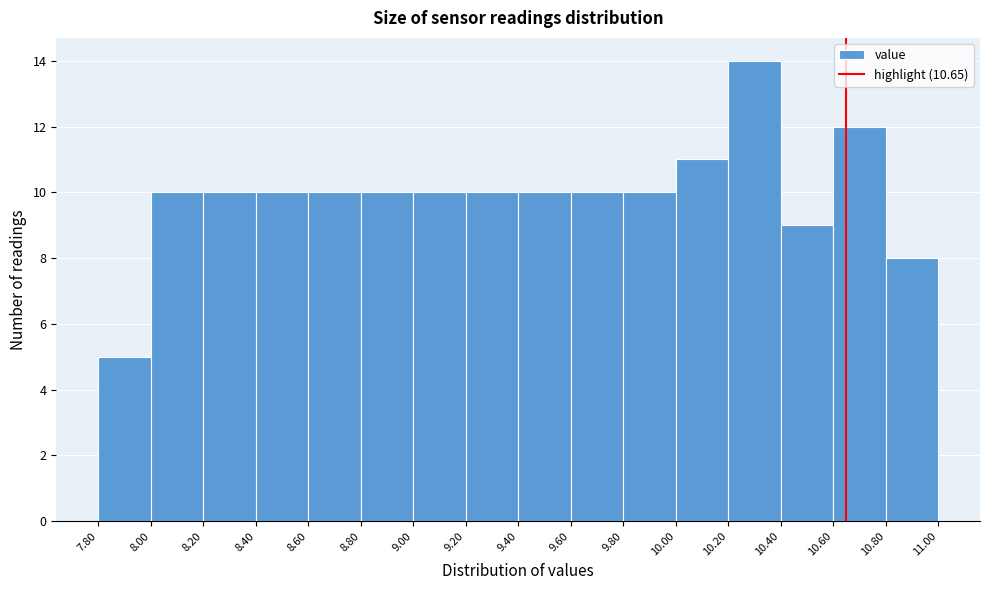

Over which range of the x-axis is the bar tallest?

10.20 to 10.40